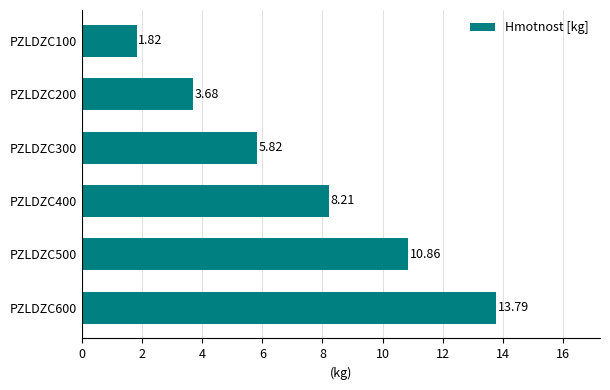

What is the greatest value displayed?

13.8